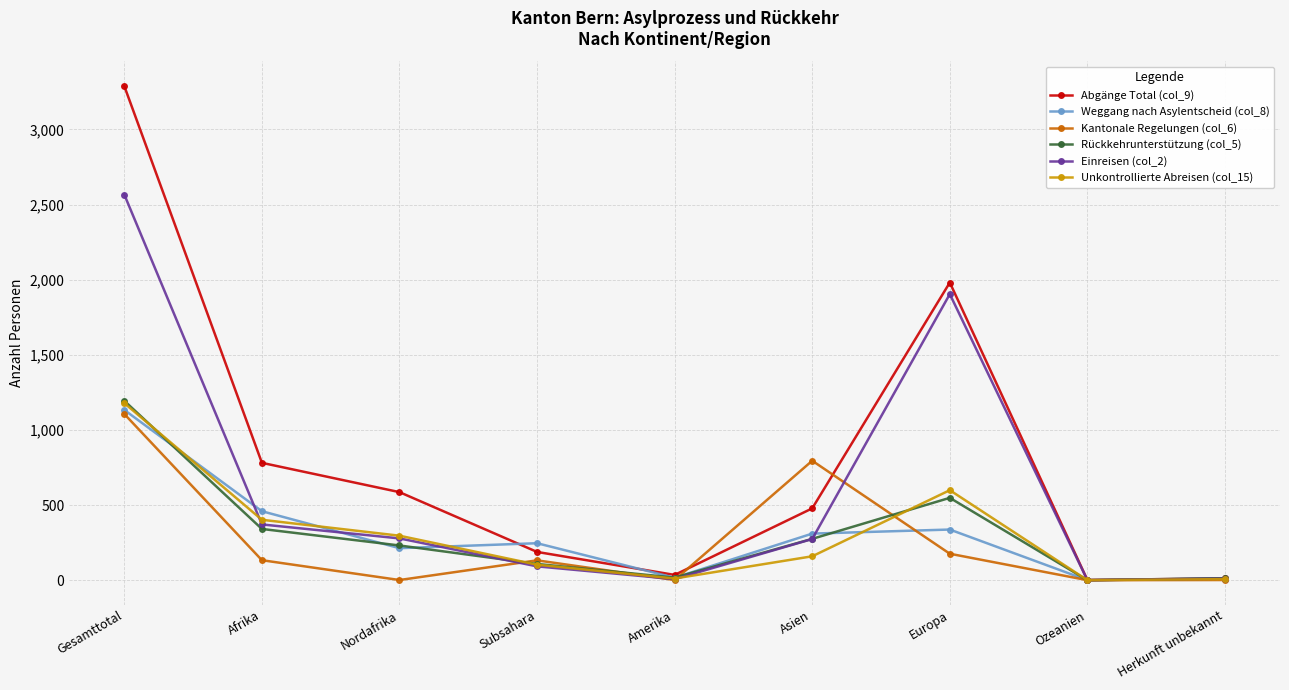

Which series has the largest range (max minus min)?

Abgänge Total (col_9)